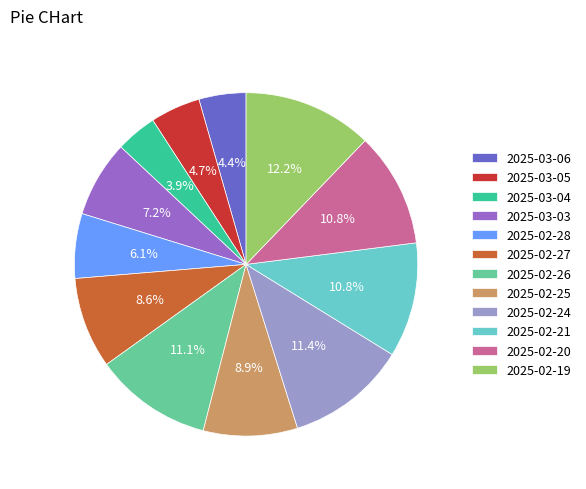

How much of the chart is everything except 2025-02-28?

93.9%